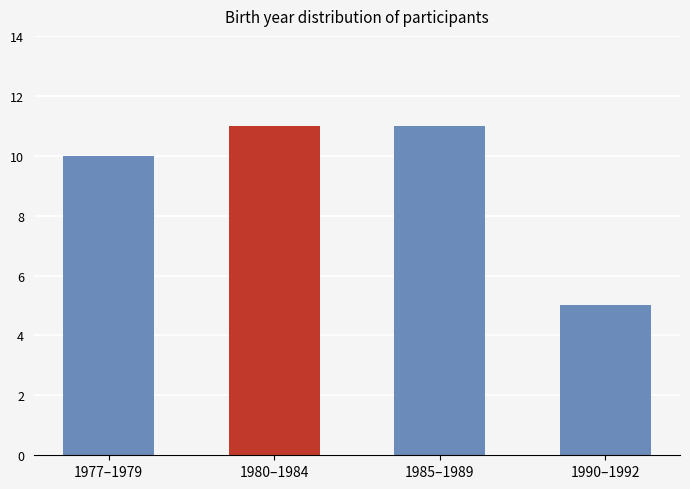

What is the greatest value displayed?

11